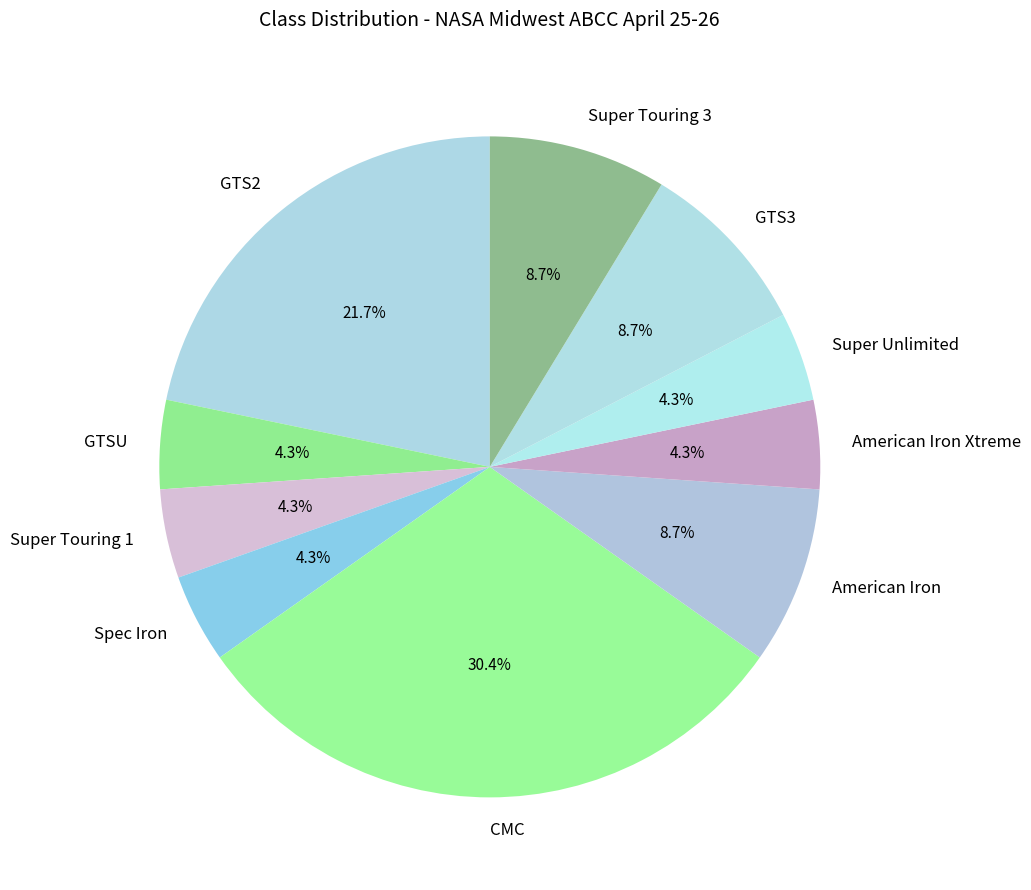

What is the total percentage of Super Unlimited and Super Touring 3?

13.0%